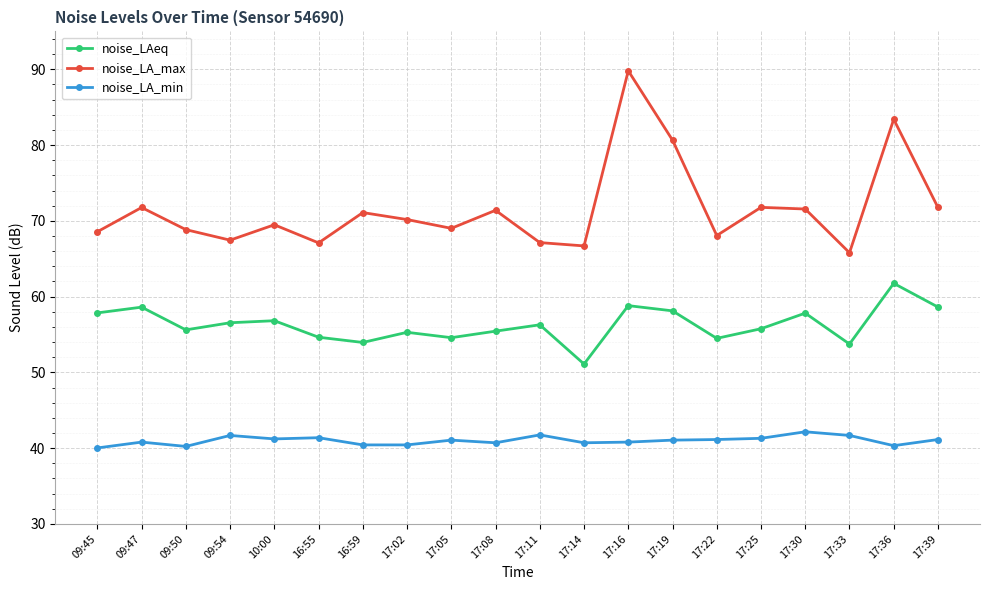

True or false: noise_LA_min and noise_LAeq cross at least once.

False